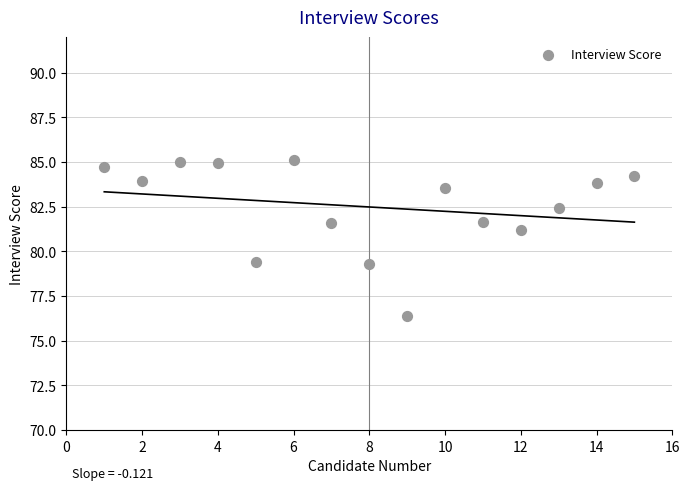

What is the range of Y values (max minus min)?

8.7